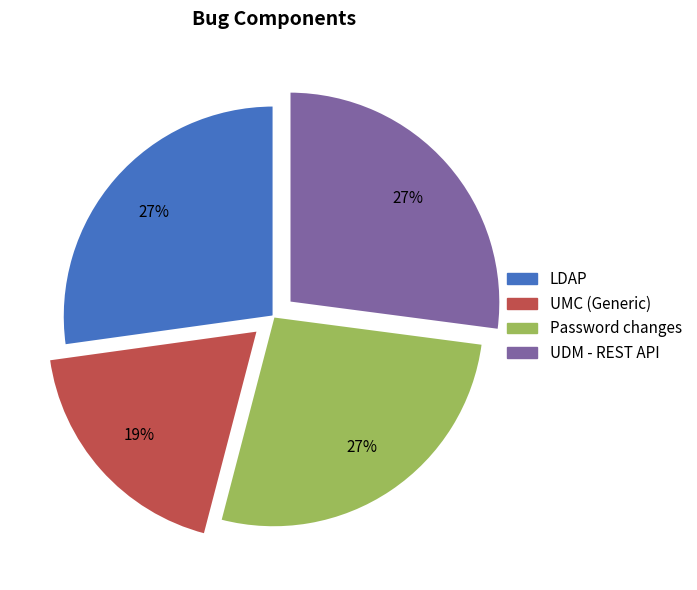

Which category has the smallest portion of the pie?

UMC (Generic)